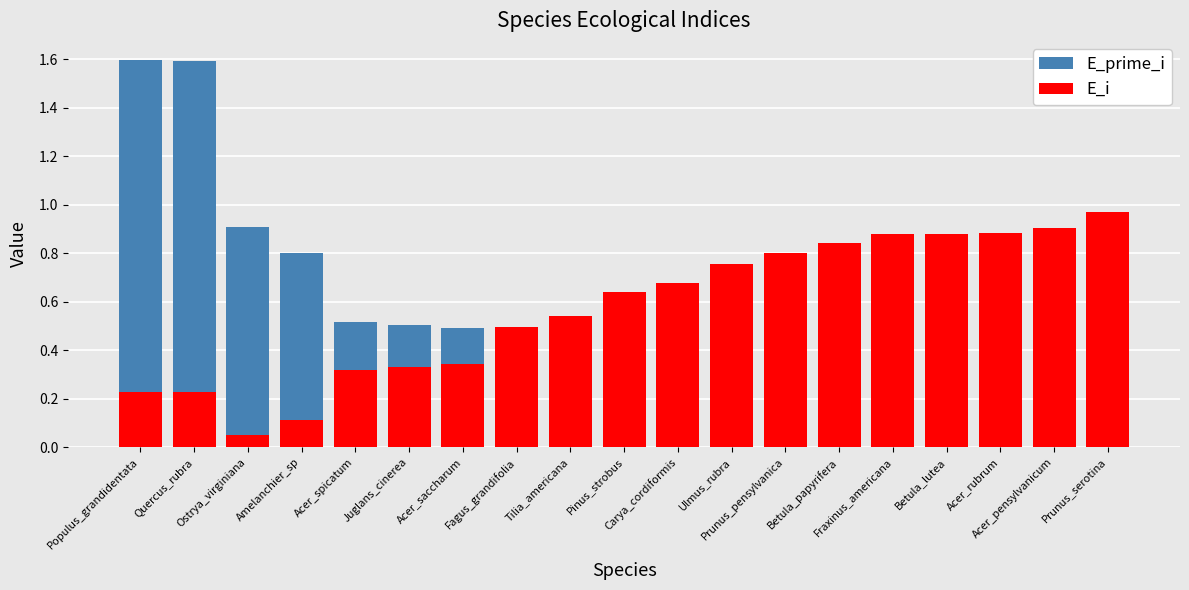

At how many categories does at least one series exceed 1?

2